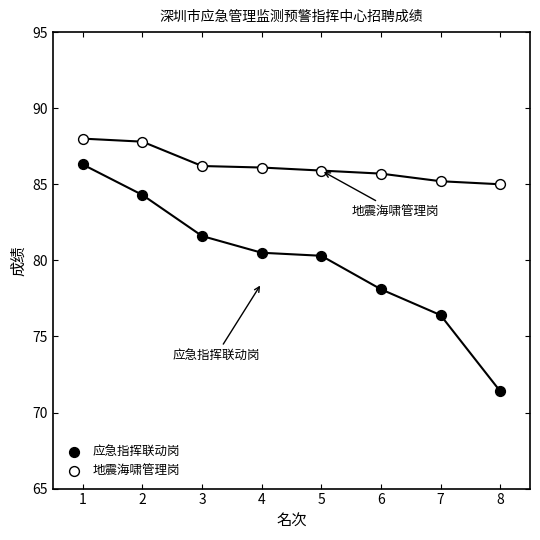

Which series contains the highest Y value?

地震海啸管理岗